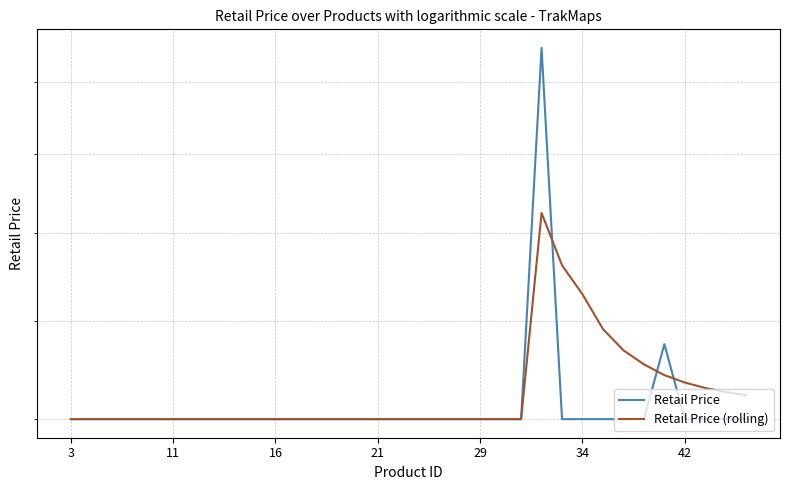

Rank the series at 18 from highest to lowest value.

Retail Price, Retail Price (rolling)